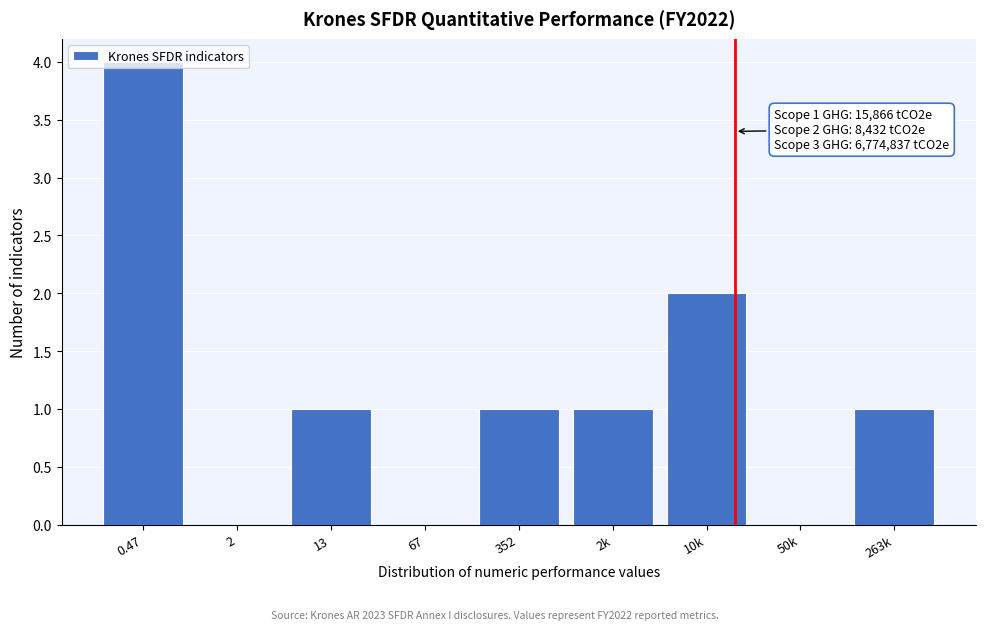

At which category does the chart reach its peak across all series?

0.47